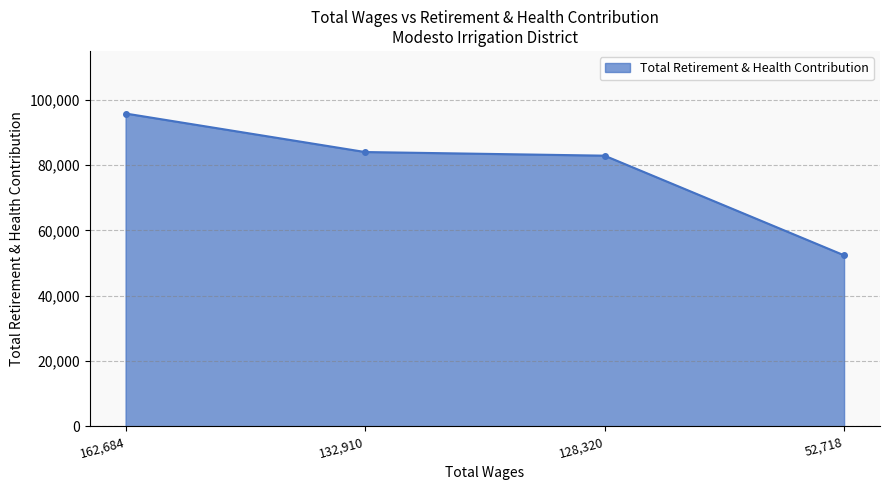

Reading left to right, list all the values displayed in this chart.

162,684=95787	132,910=83994	128,320=82882	52,718=52379